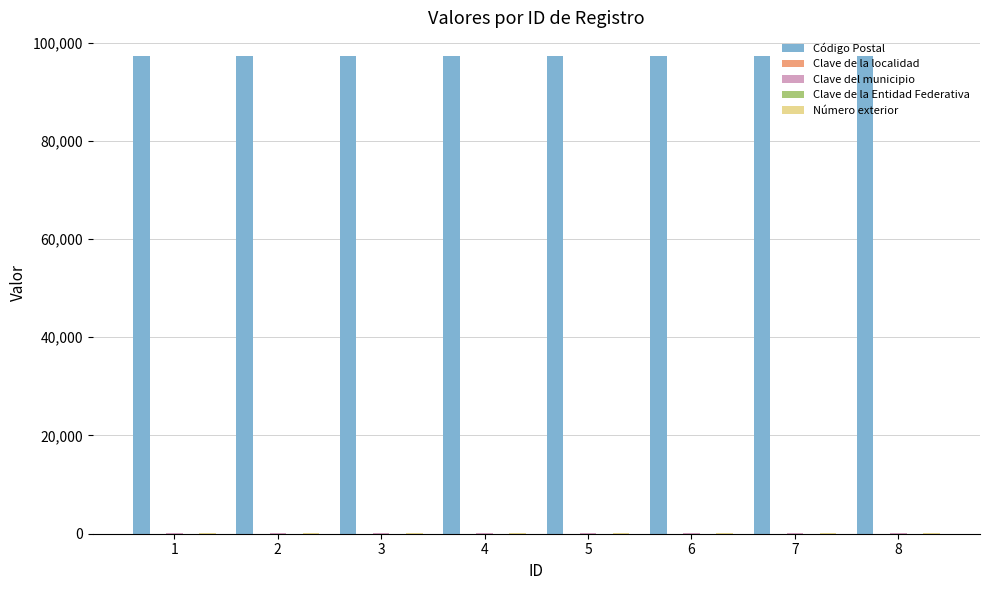

What is the sum of all Código Postal values?

777840